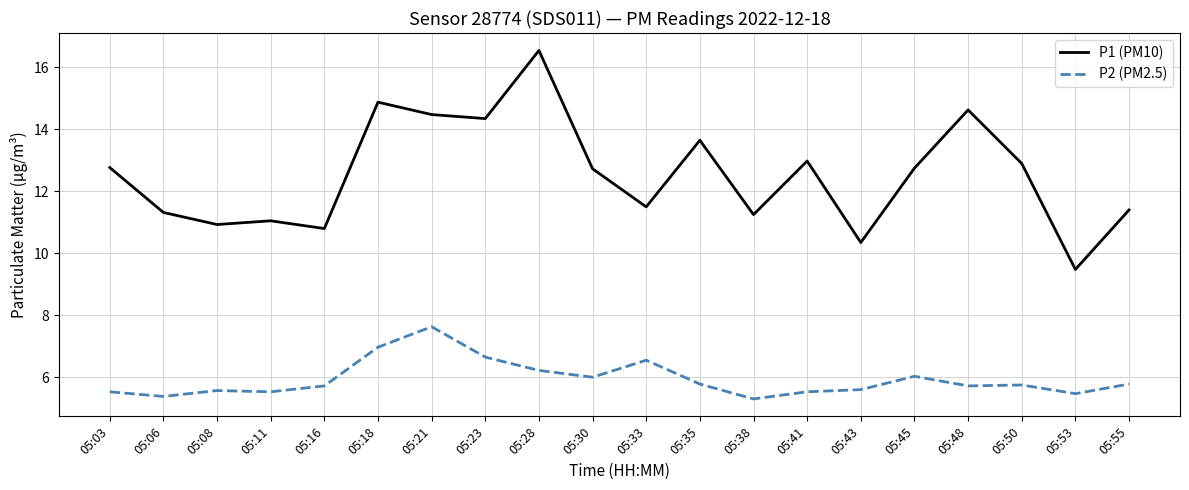

Which series has the widest spread of values?

P1 (PM10)